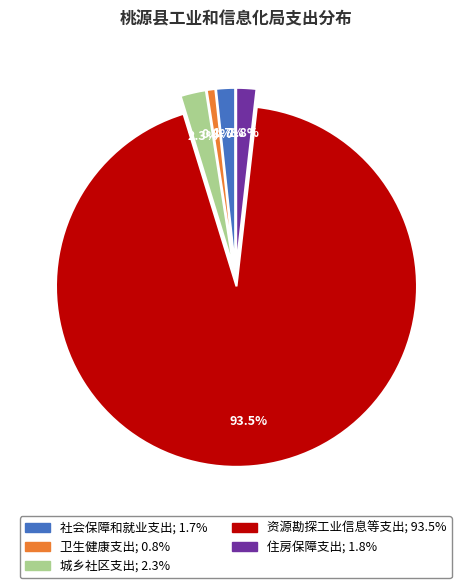

To the nearest percent, what is the average slice percentage?

20%